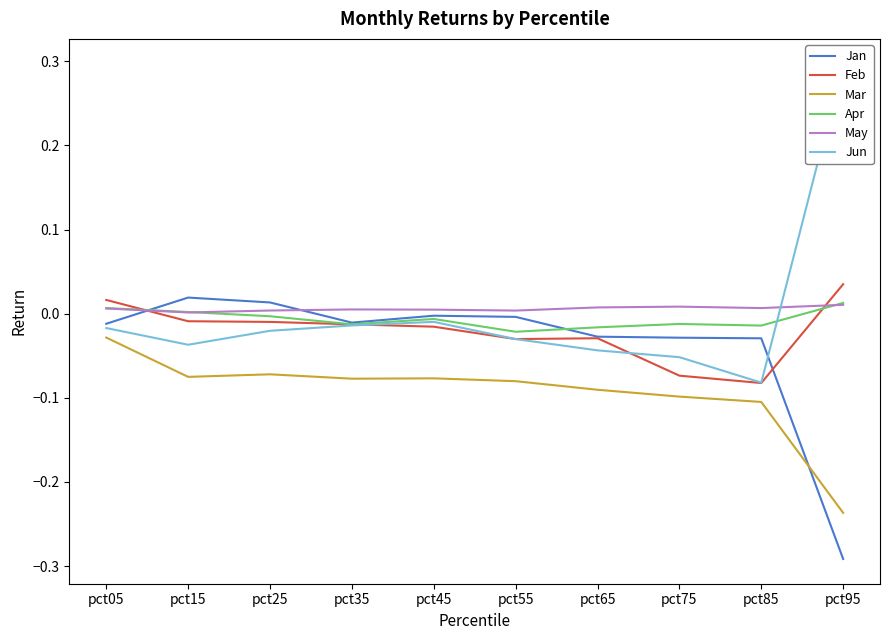

Which series has the largest total across all categories?

May